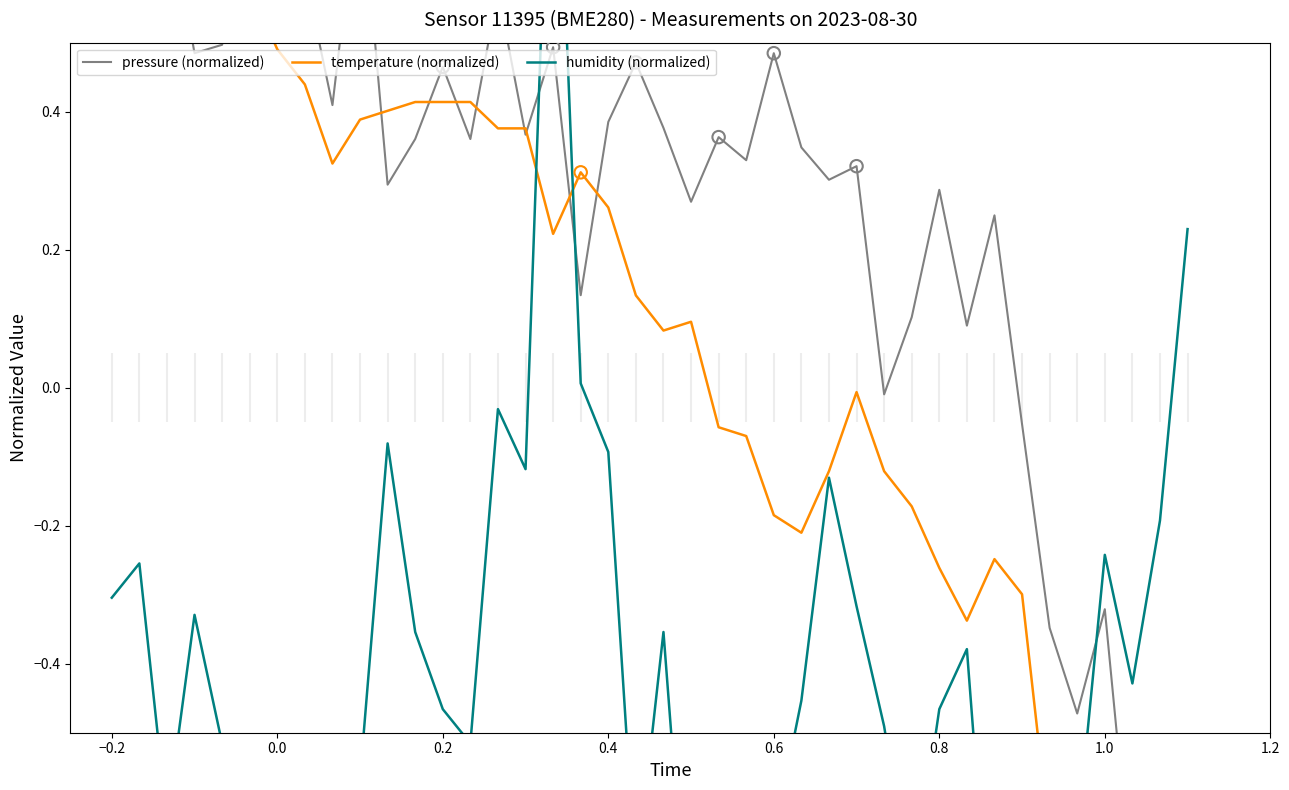

Is the value of pressure (normalized) at 35 greater than the value of temperature (normalized) at 24?

No